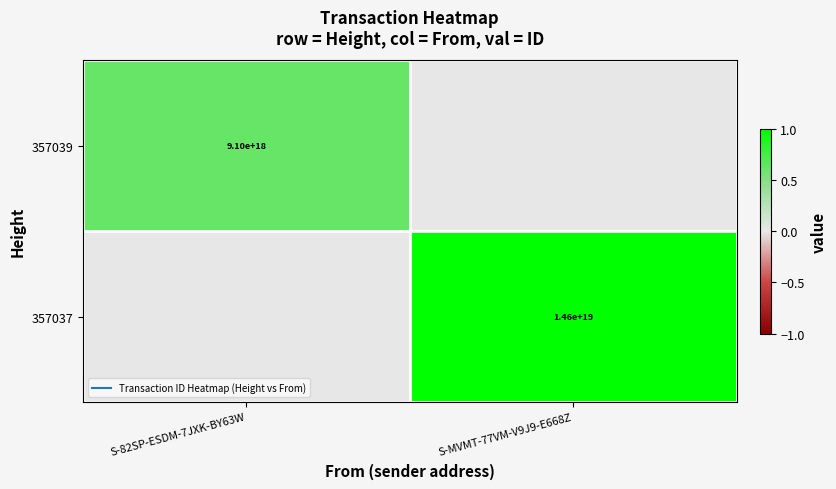

Which category has the lowest value in the 357037 series?

S-82SP-ESDM-7JXK-BY63W